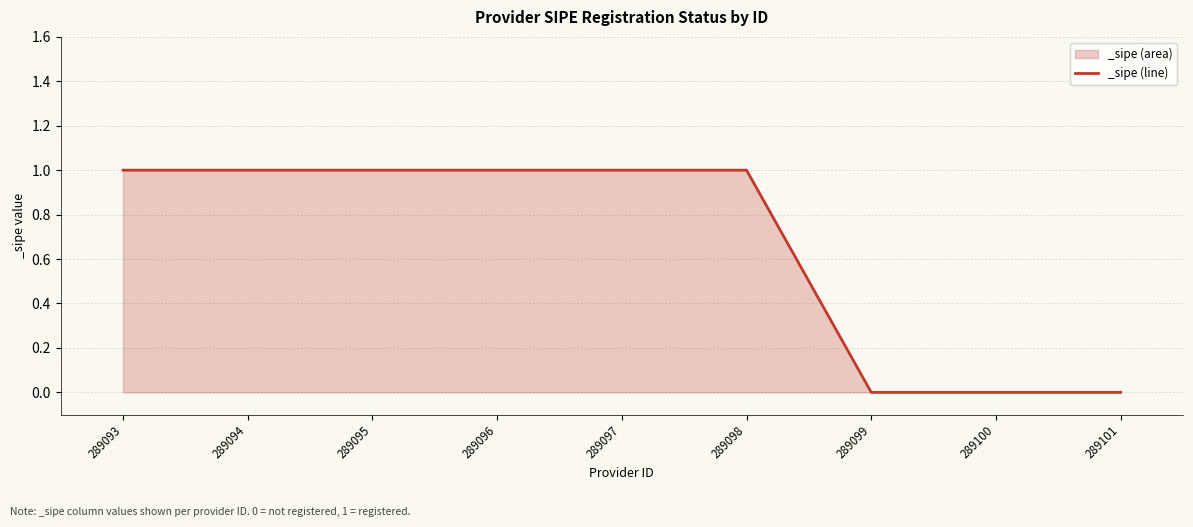

Count the values in the range 0 to 1.

9